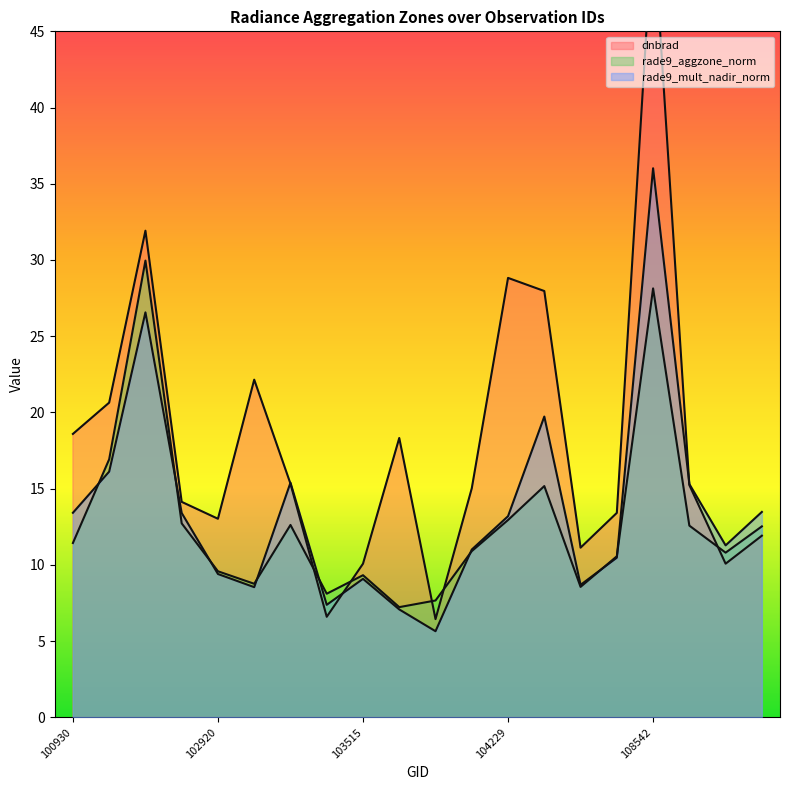

The rade9_aggzone_norm series shows 16.2 at 108899. True or false?

False